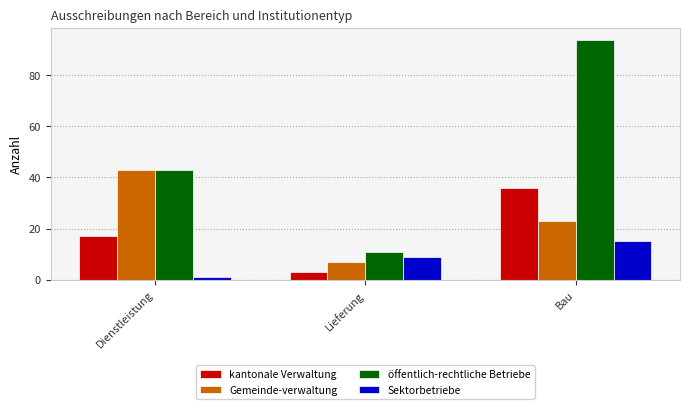

What is the value of the Gemeinde-verwaltung bar at the 1st from the left?

43